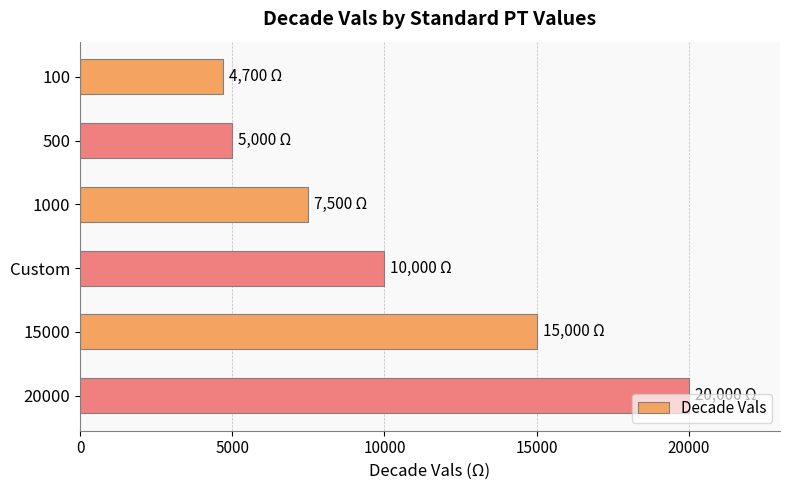

List the labels in order of value, largest first.

20000, 15000, Custom, 1000, 500, 100